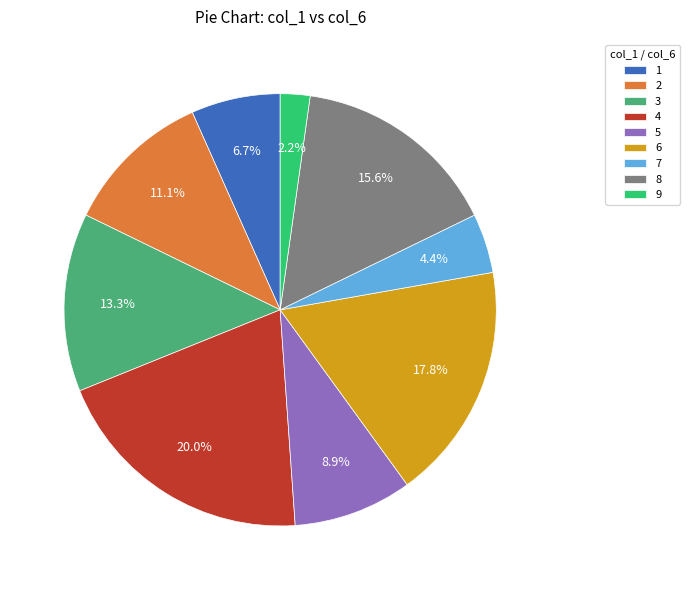

How many segments does this pie chart have?

9